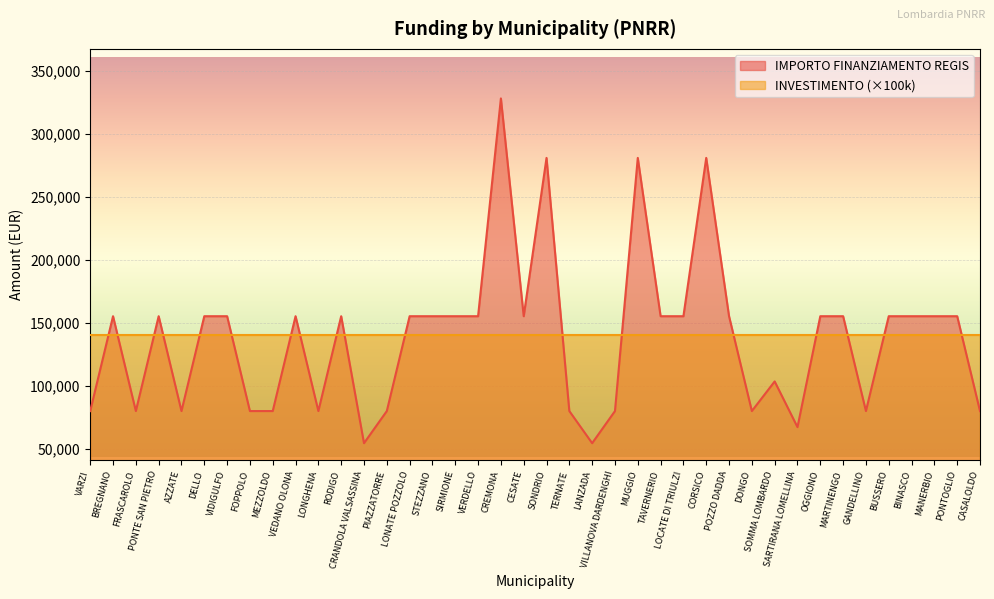

At which category does the data reach its first local peak?

BREGNANO